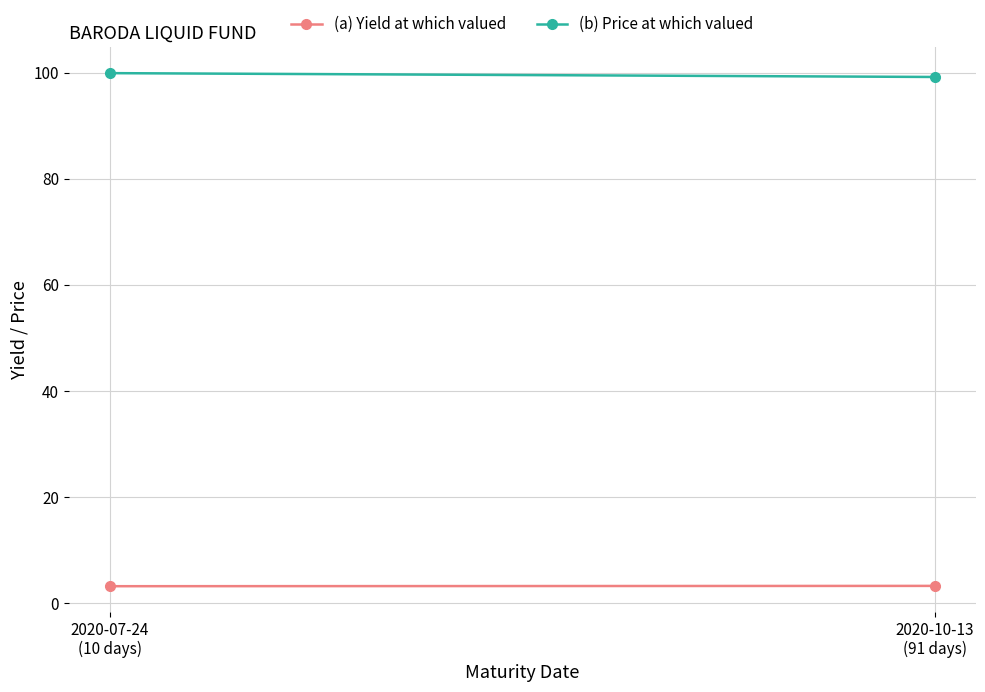

What is the value of the (a) Yield at which valued point at the 1st from the left?

3.2